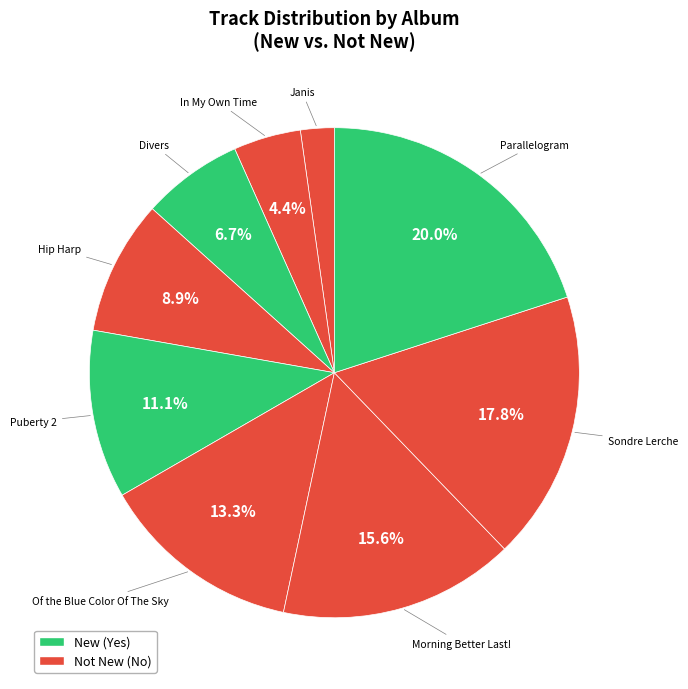

To the nearest percent, what is the average slice percentage?

11%